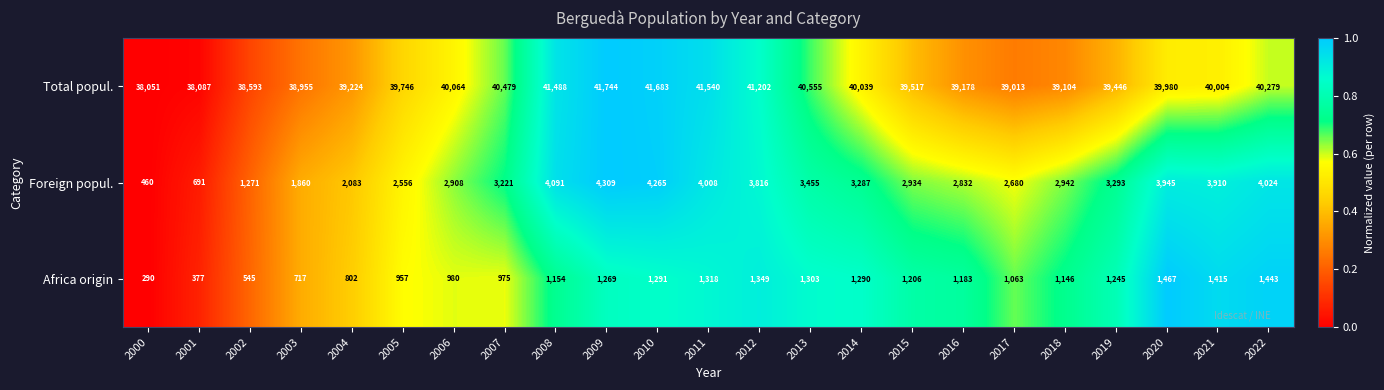

What is the maximum value shown in the chart?

41744